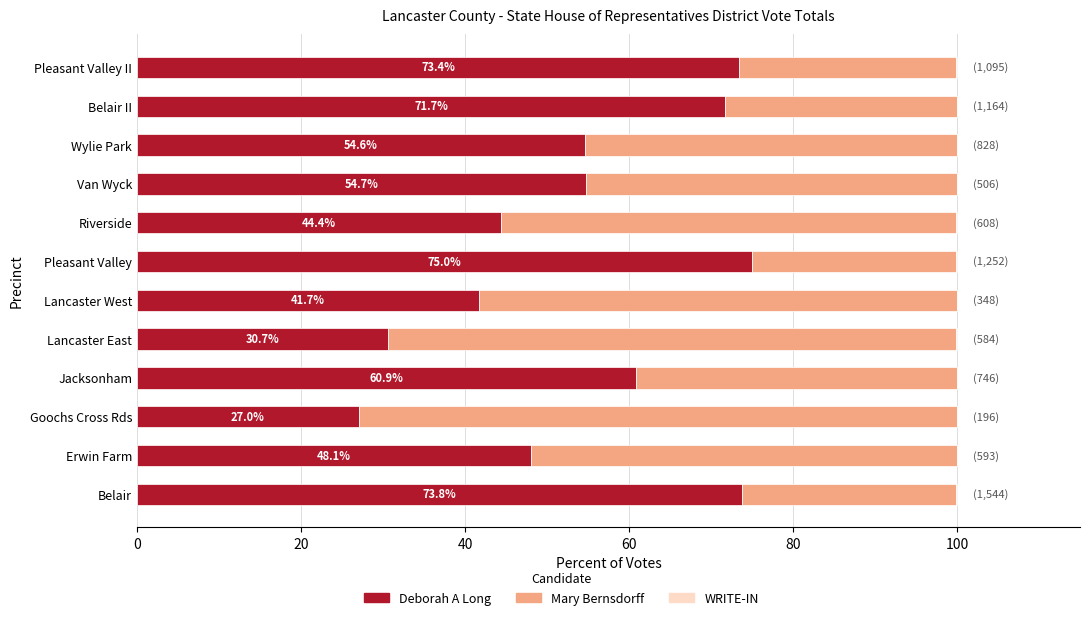

What is the sum of all Deborah A Long values?

655.9